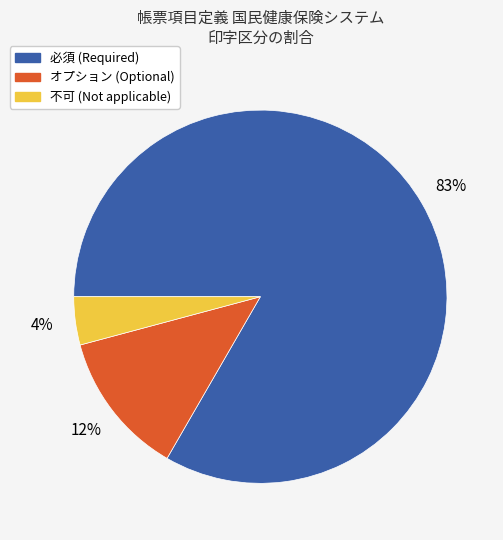

What is the ratio of the value at オプション to the value at 不可?

3.0